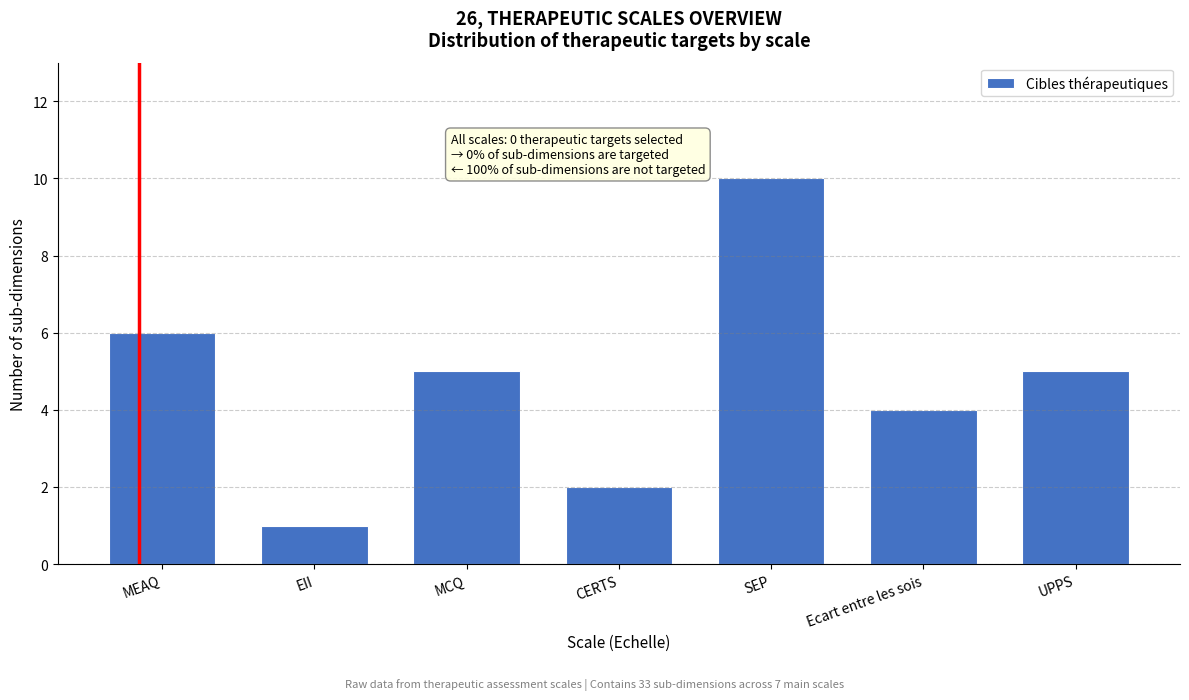

Reading right to left, extract all data points from this chart.

UPPS=5	Ecart entre les sois=4	SEP=10	CERTS=2	MCQ=5	EII=1	MEAQ=6